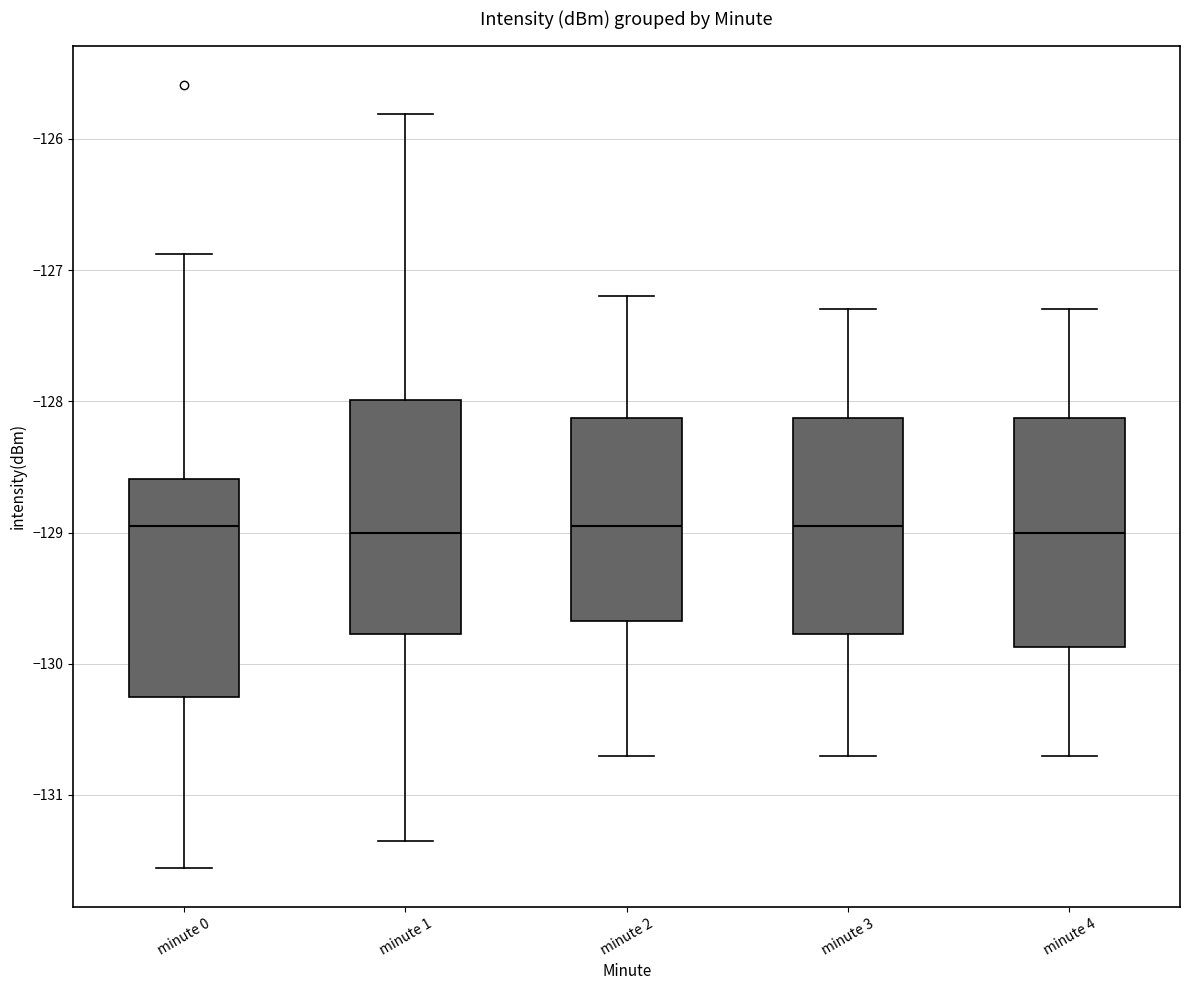

Reading left to right, read every box against the y-axis: the position of its median line, the range the box covers, and the ends of its whiskers. The values are not printed on the chart, so give them approximately, as read against the axis.

minute 0: median -128.9, box -130.3 to -128.6, whiskers -131.6 to -126.9
minute 1: median -129.0, box -129.8 to -128.0, whiskers -131.3 to -125.8
minute 2: median -128.9, box -129.7 to -128.1, whiskers -130.7 to -127.2
minute 3: median -128.9, box -129.8 to -128.1, whiskers -130.7 to -127.3
minute 4: median -129.0, box -129.9 to -128.1, whiskers -130.7 to -127.3